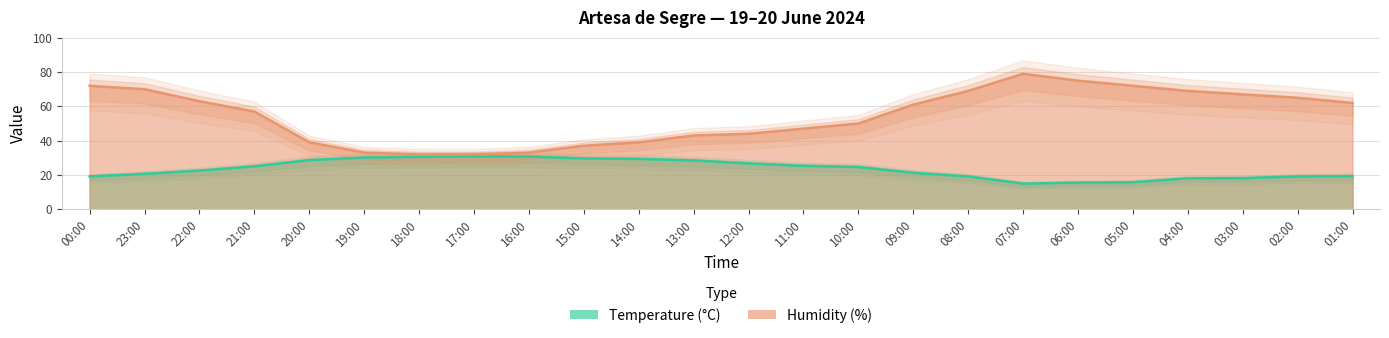

True or false: Humidity (%) and Temperature (°C) cross at least once.

False